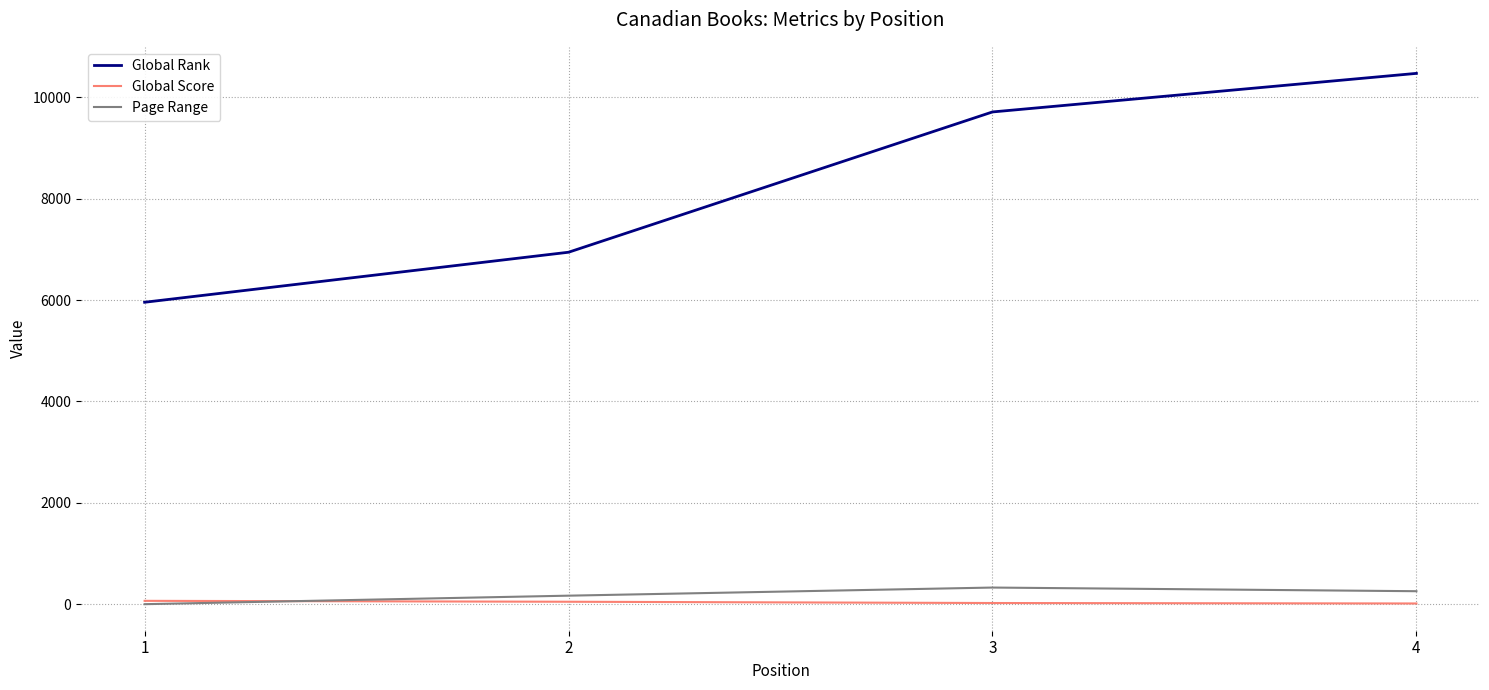

Rank the categories by Global Rank value from highest to lowest.

4, 3, 2, 1